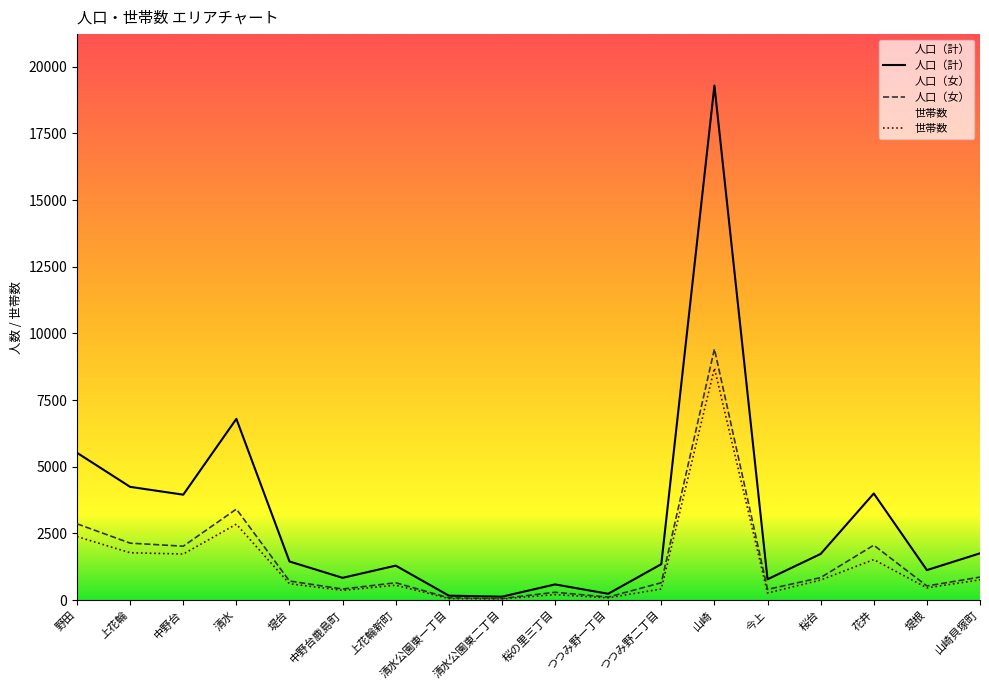

What value does the 人口（女） series have at 中野台?

2019